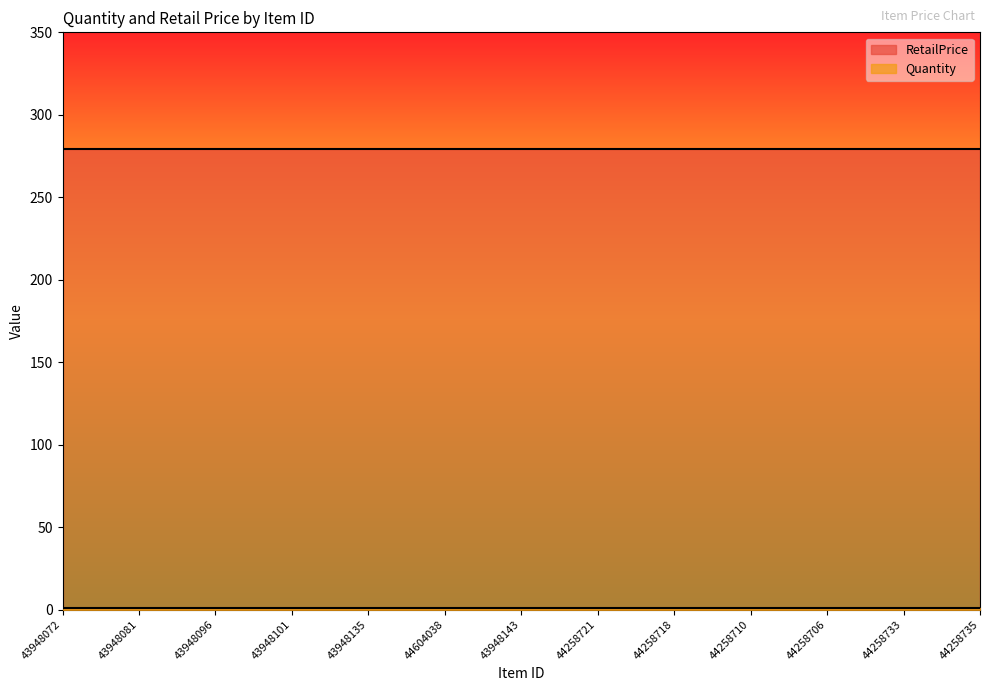

At which category does the chart reach its minimum across all series?

43948072